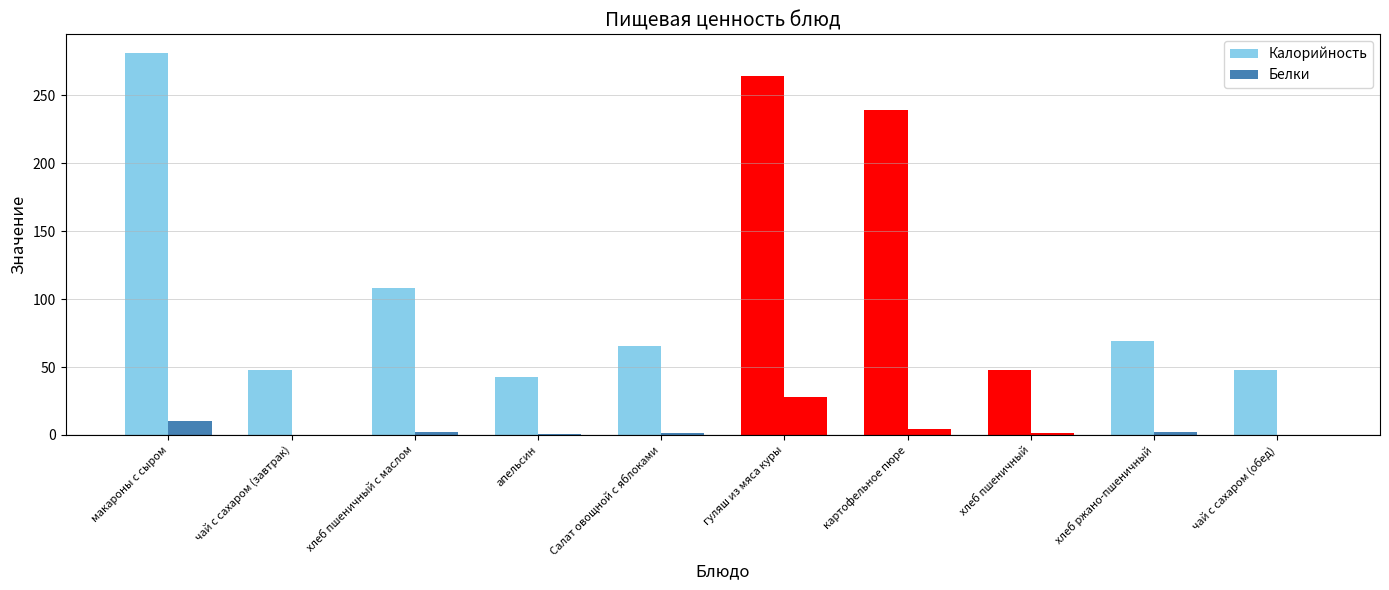

Reading left to right, transcribe all the data shown in this chart.

Калорийность: 280.9	47.8	108.0	43.0	65.3	264.0	239.5	47.8	69.0	47.8
Белки: 10.5	0.3	2.0	0.9	1.2	27.8	4.6	1.6	2.0	0.3